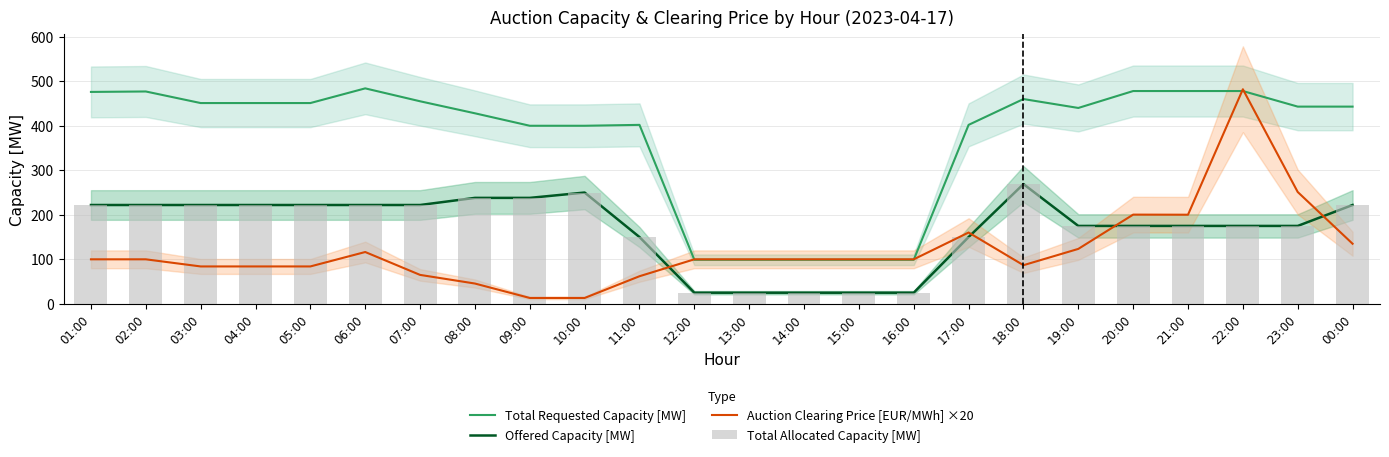

Are the bars grouped side by side (vs. stacked)?

Yes